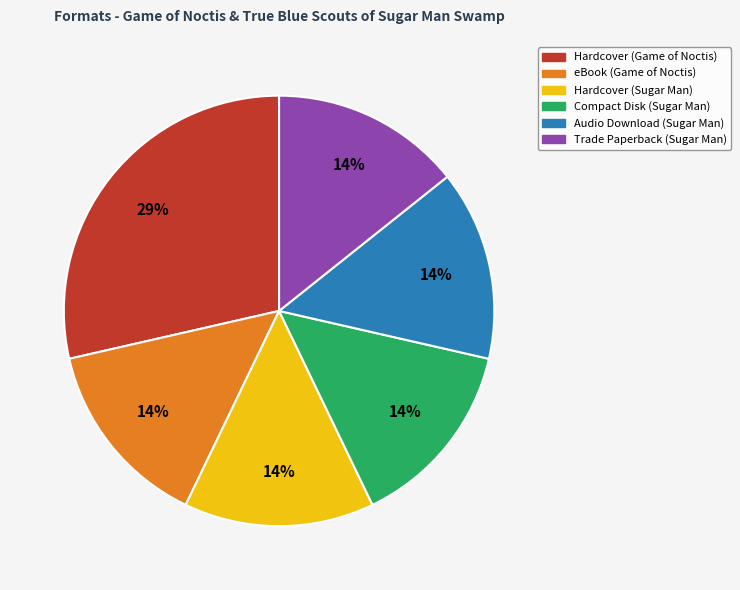

Count the number of slices in the pie.

6